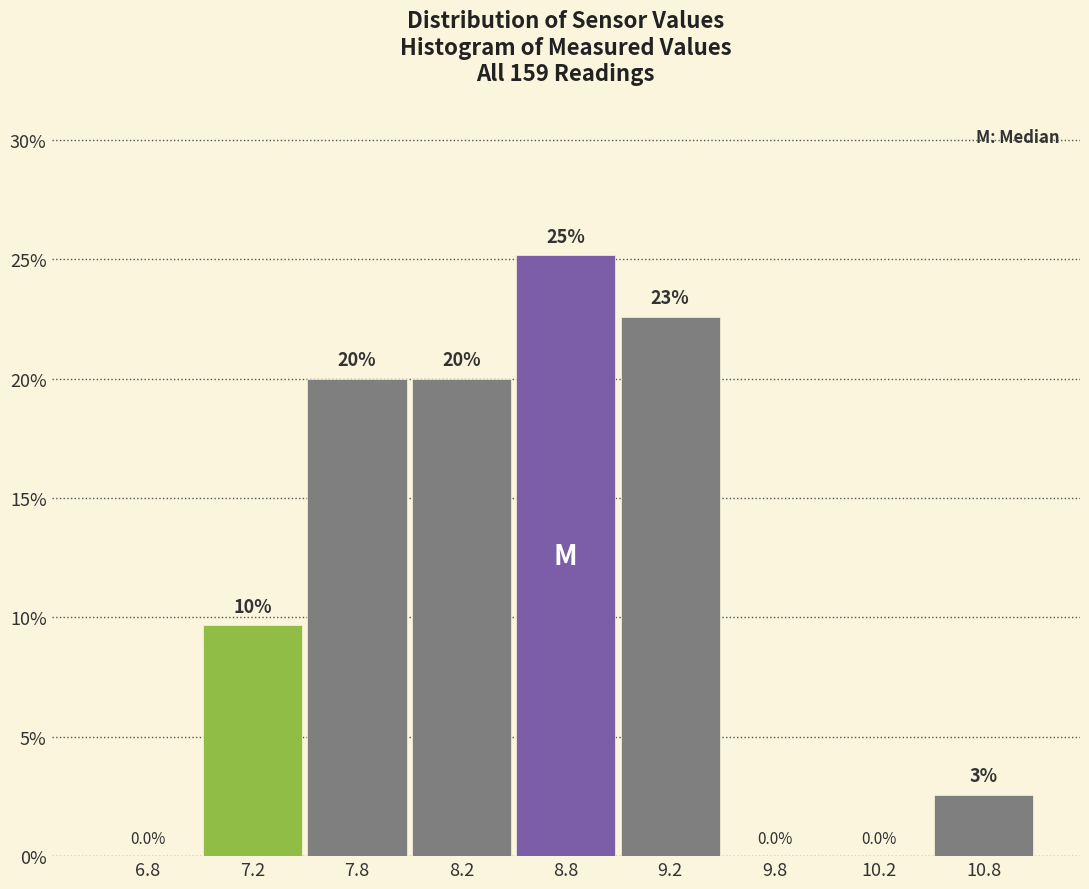

Read the value at 7.8.

20.0